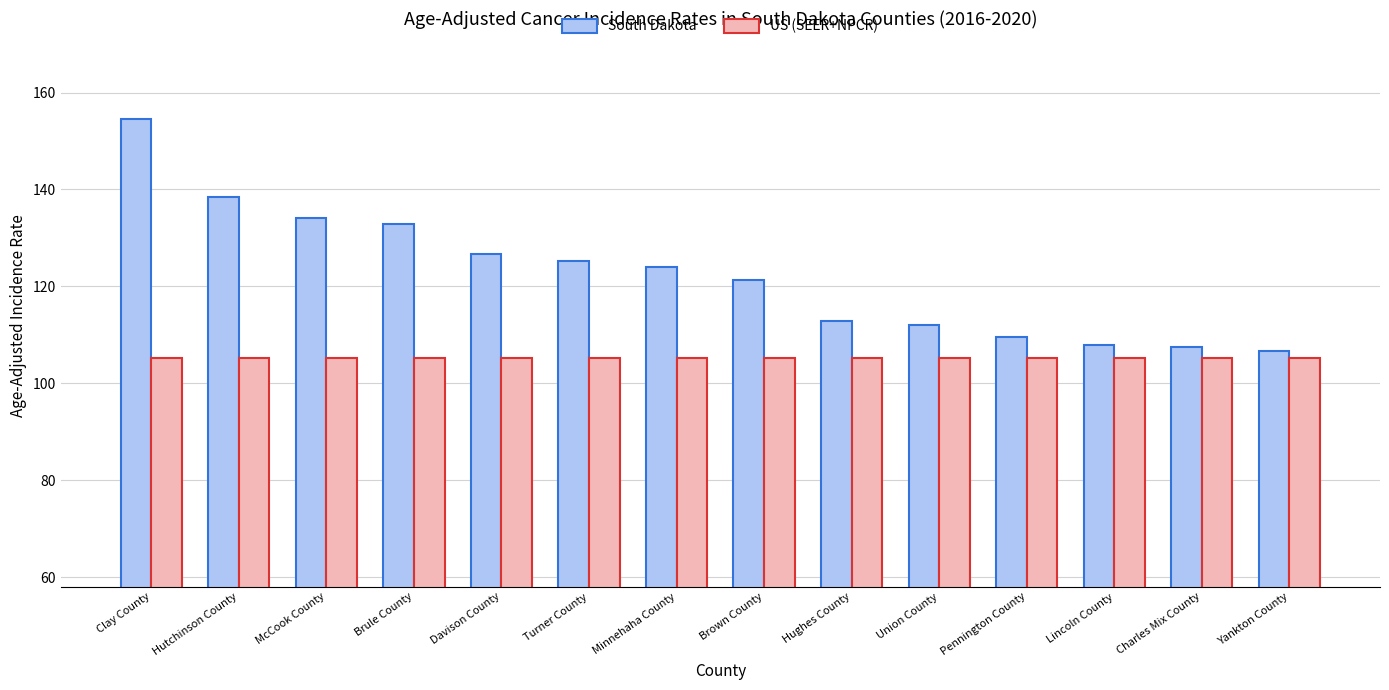

What is the maximum value for US (SEER+NPCR)?

105.2